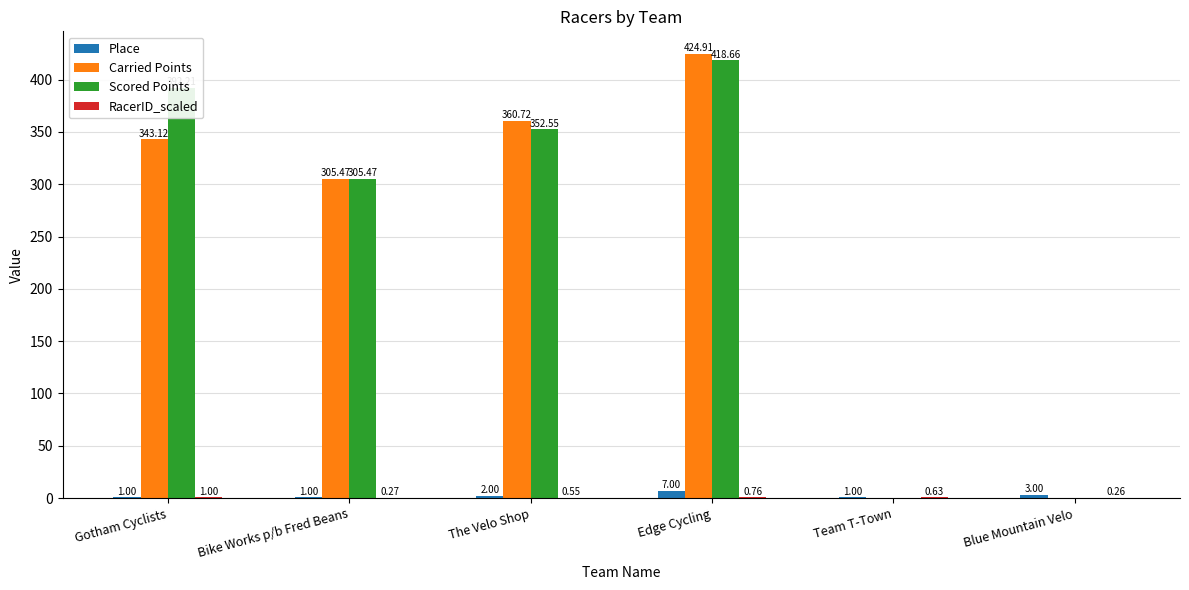

How many distinct data groups are displayed?

4